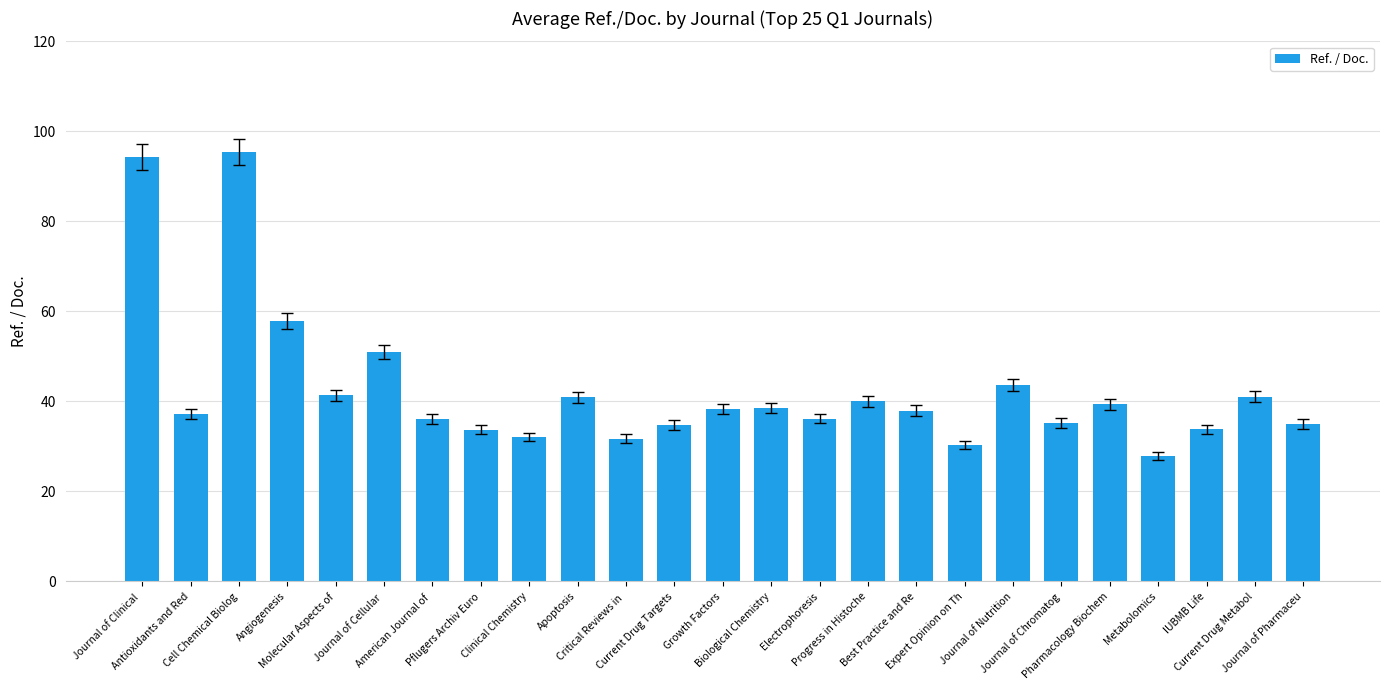

What is the average value?

42.6